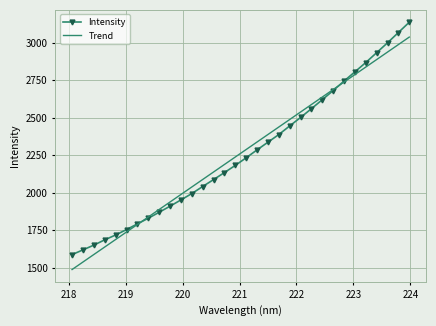

What is the maximum value for Intensity?

3136.5